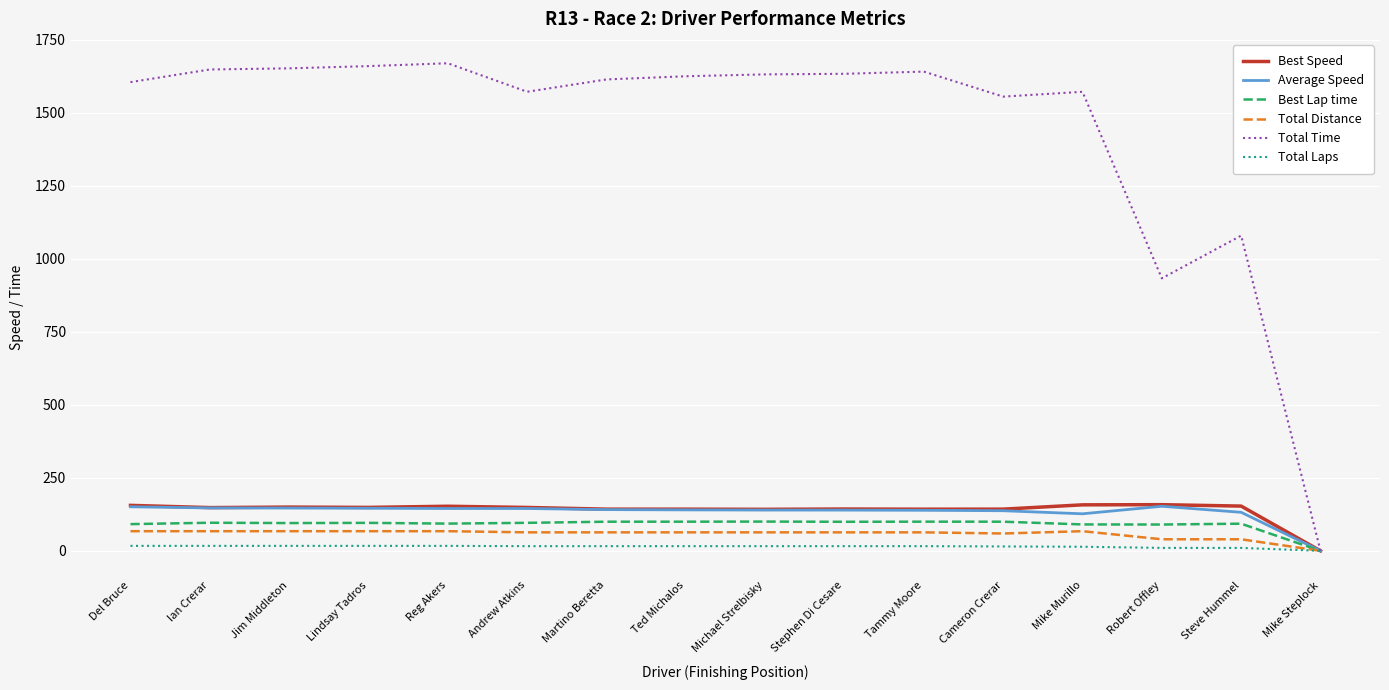

Is it true that Best Speed equals 149.8 at Jim Middleton?

True